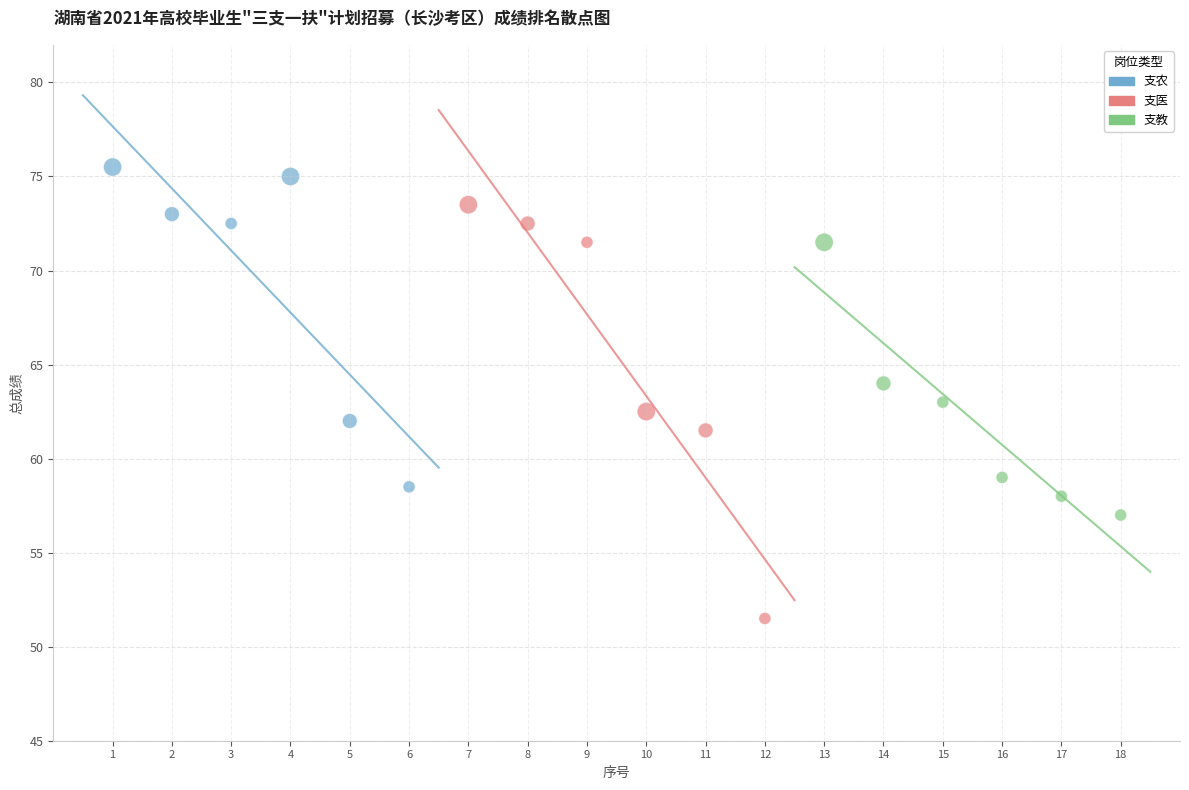

Which series contains the lowest Y value?

支医